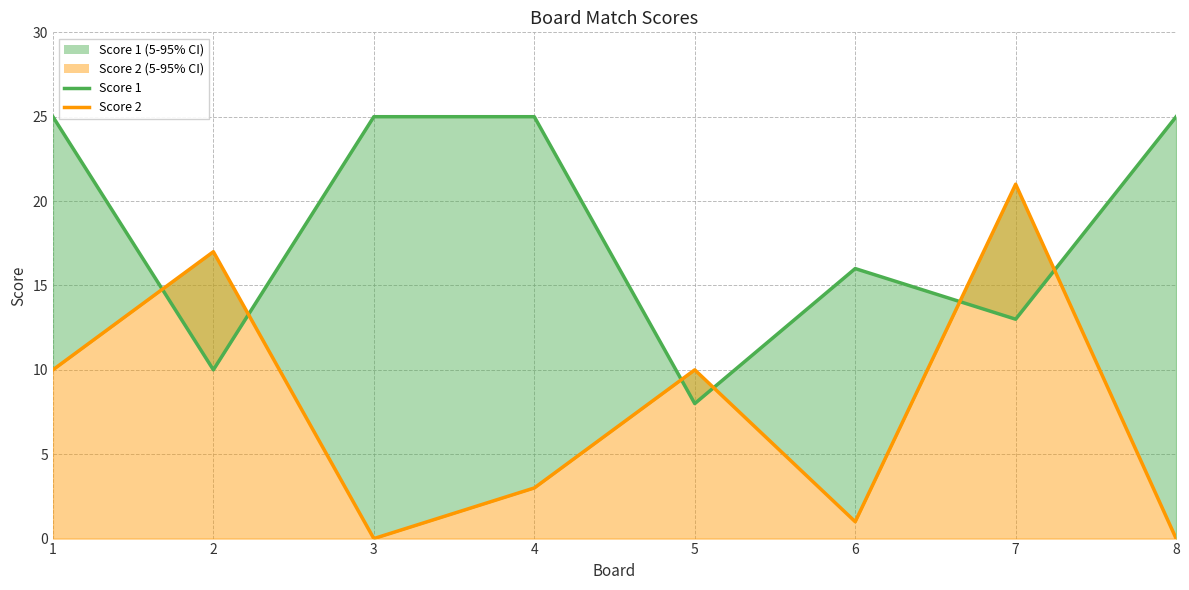

Which series changed the most between 2 and 3?

Score 2